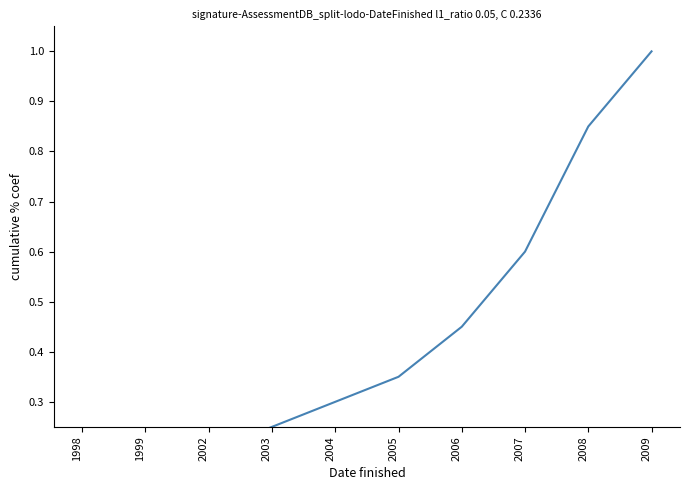

What value does the data have at 2007?

0.6